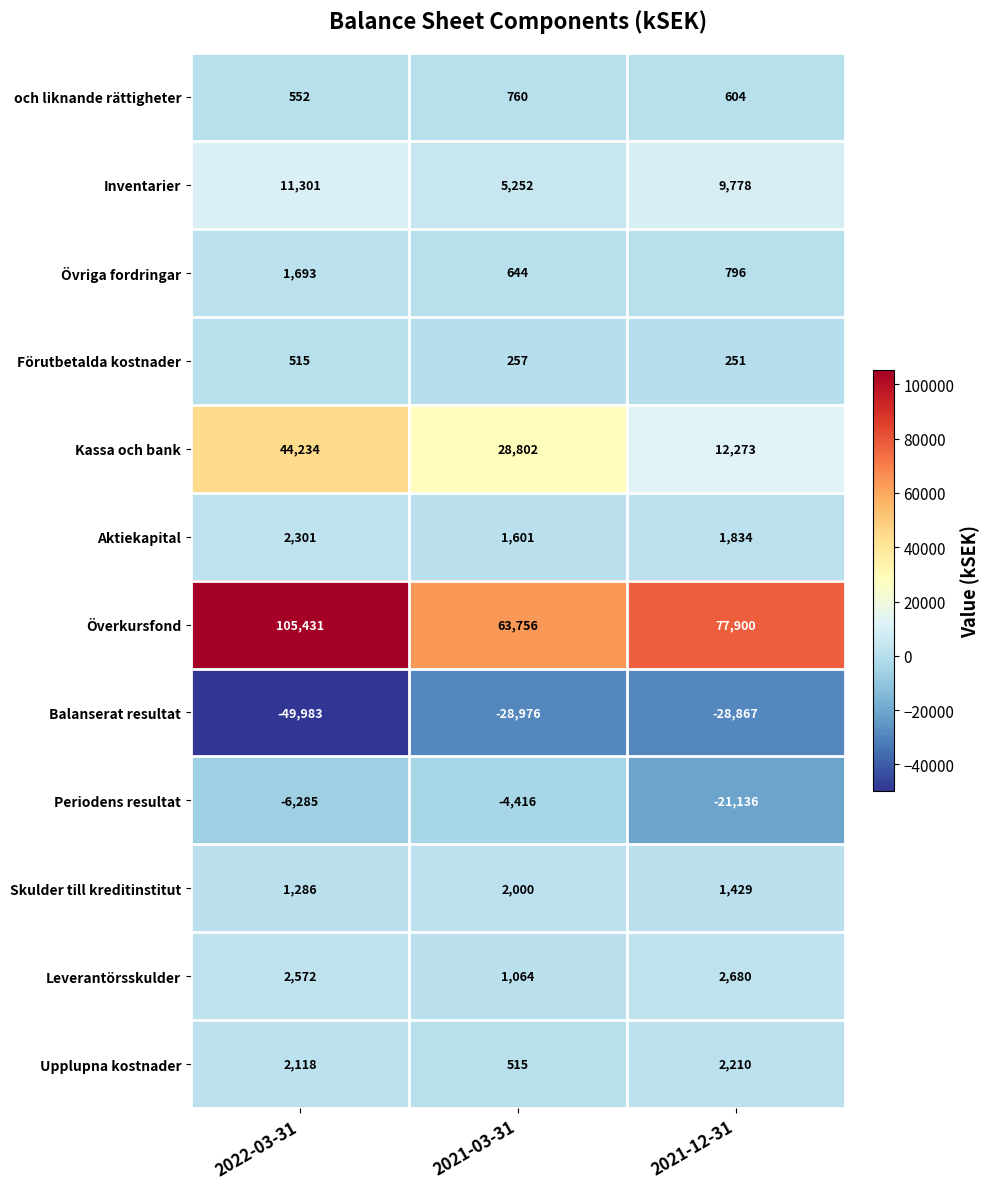

What is the maximum value shown in the chart?

105431